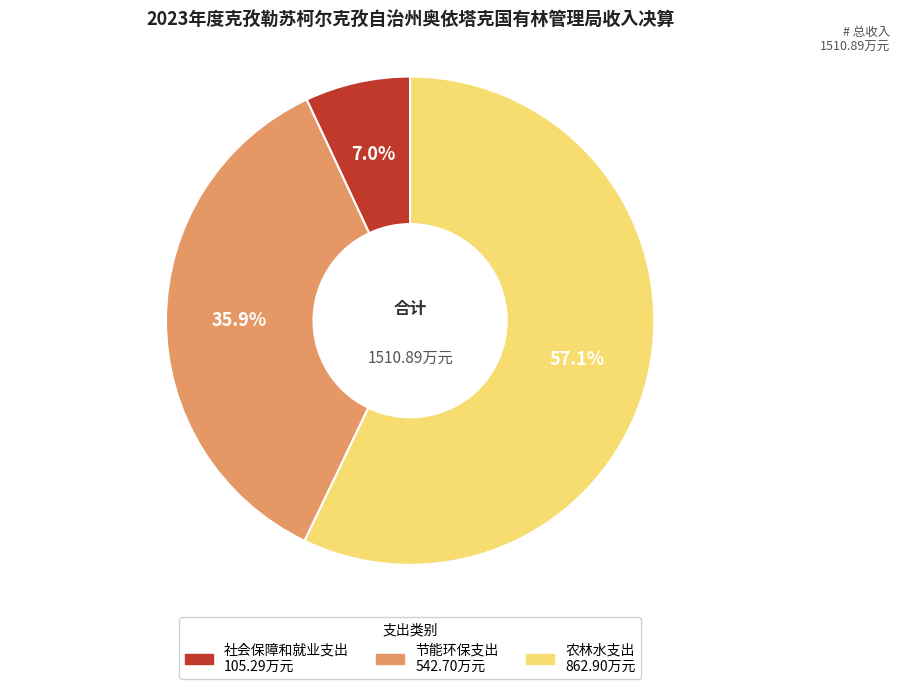

Between 农林水支出 and 节能环保支出, which is larger?

农林水支出